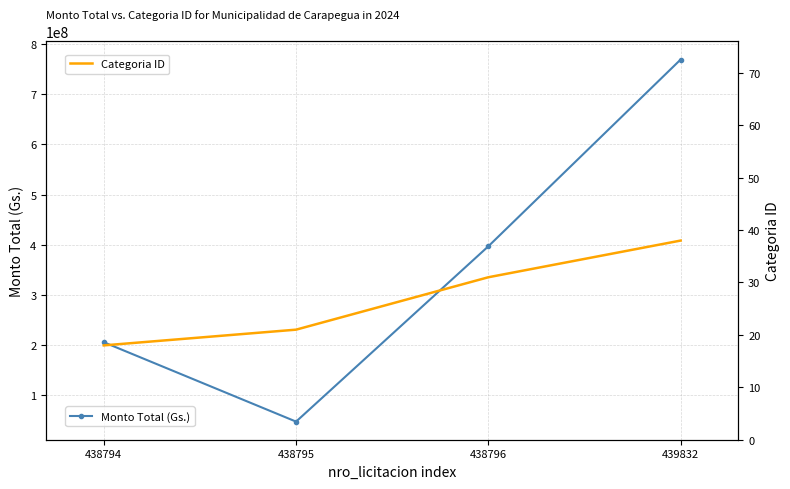

How many Monto Total (Gs.) values are between 206000000 and 768725000?

3